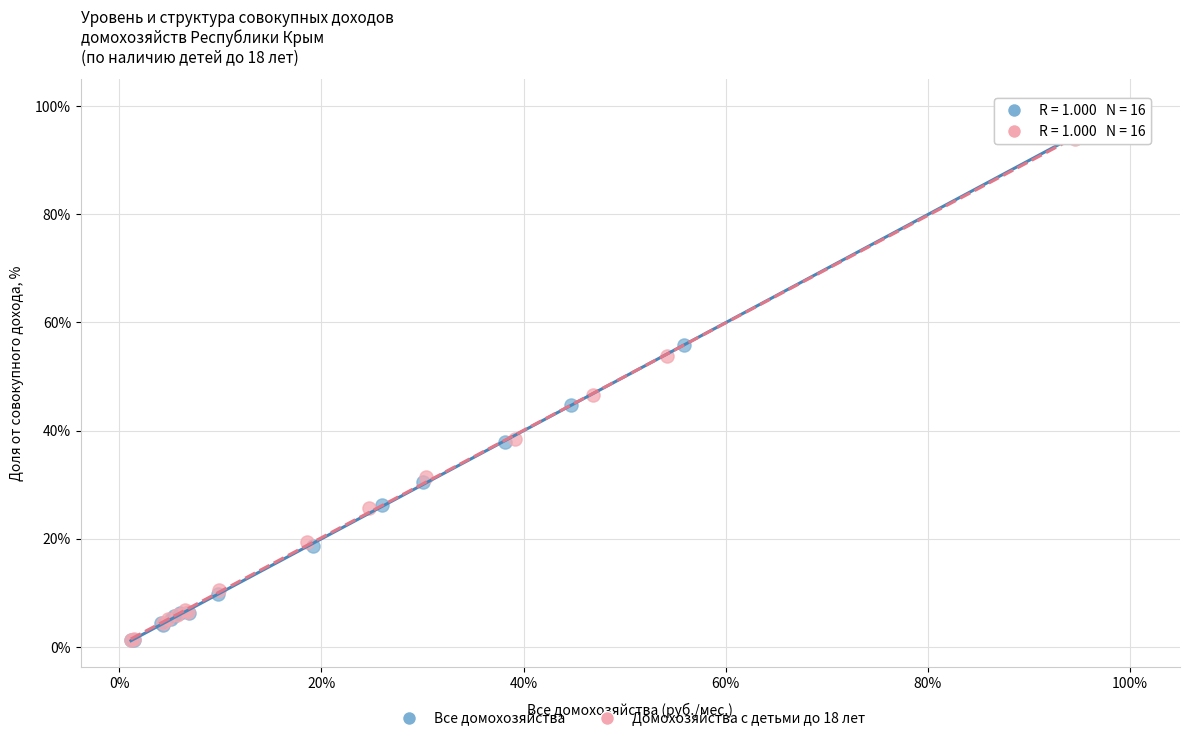

What are all the series names shown in the legend?

Все домохозяйства, Домохозяйства с детьми до 18 лет